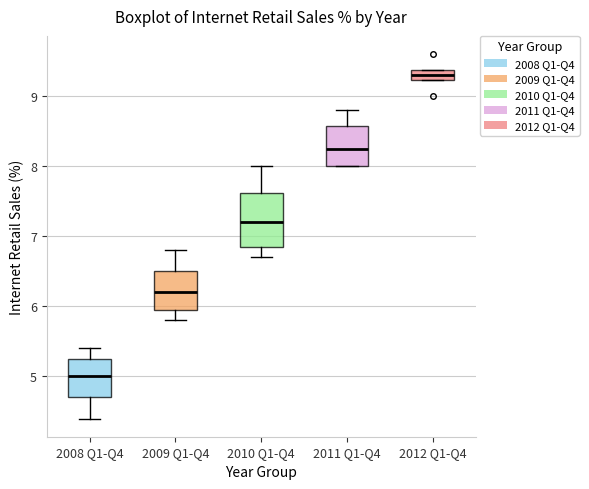

Which box has the lowest median line?

2008 Q1-Q4